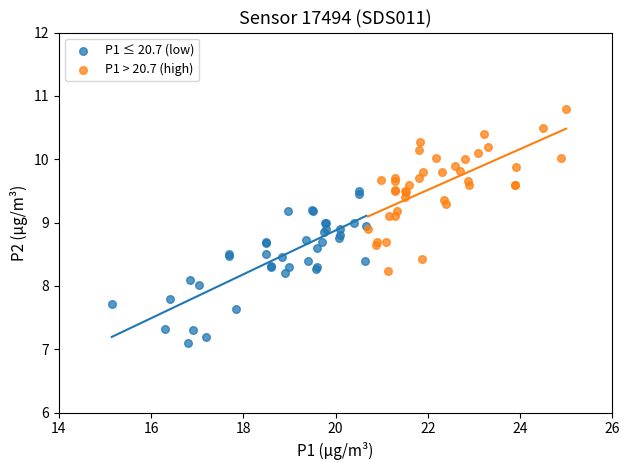

Which series contains the lowest Y value?

P1 ≤ 20.7 (low)